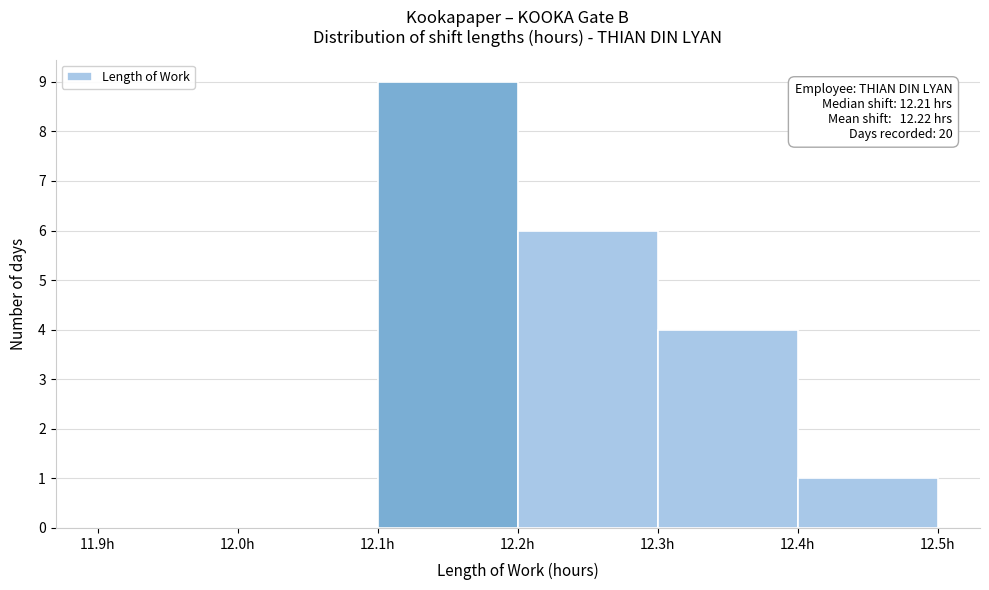

Over which range of the x-axis is the bar tallest?

12.1 to 12.2